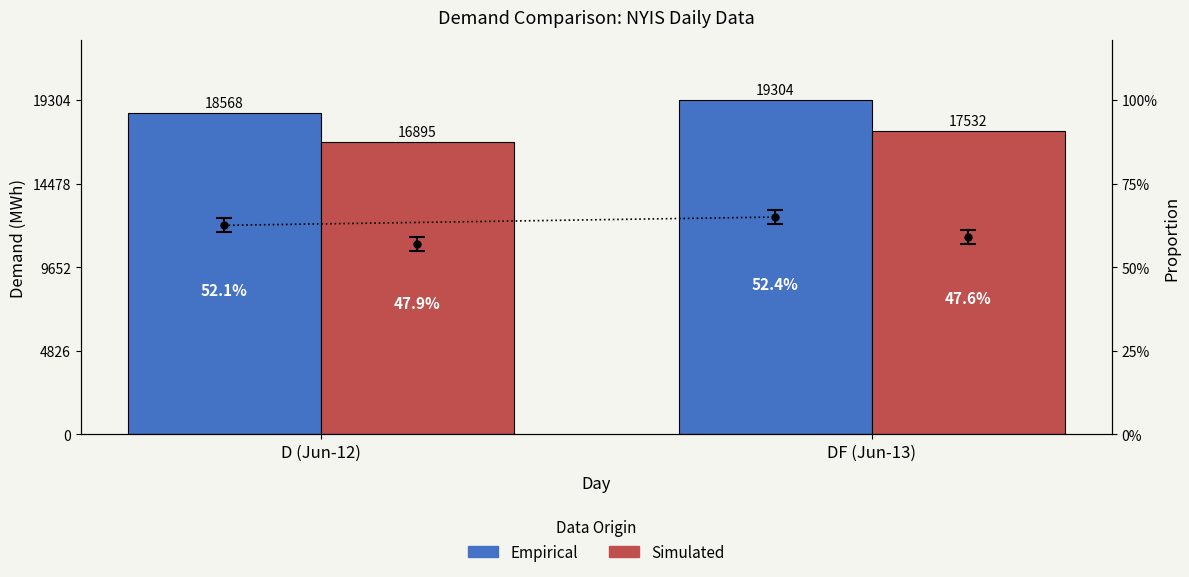

Read the Simulated value at DF (Jun-13).

17532